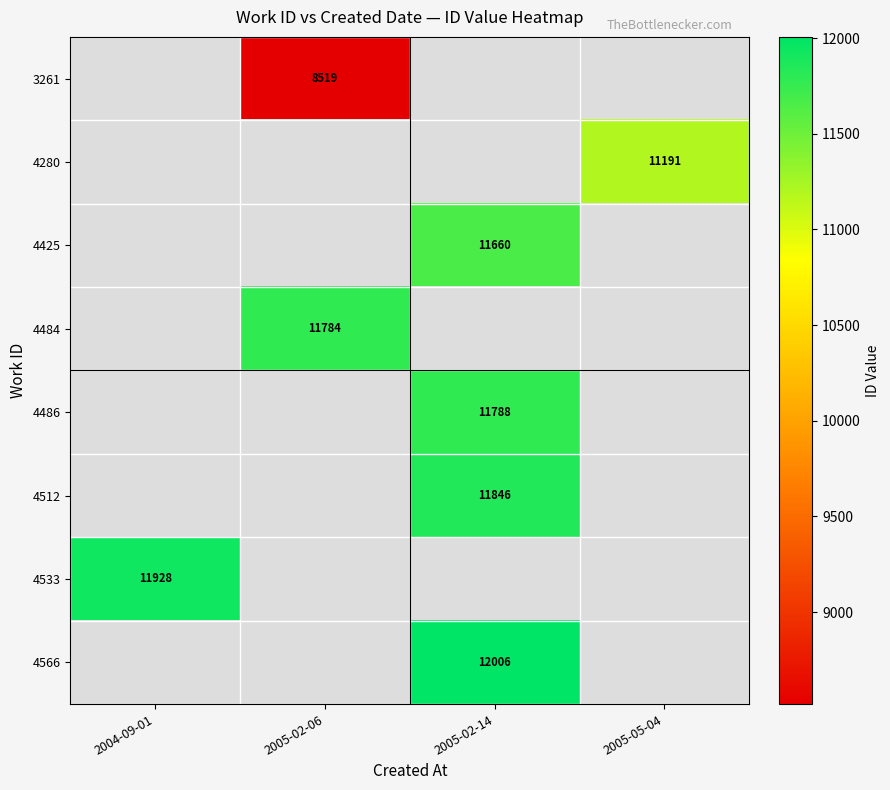

True or false: 4486 has a value of 11788 at 2005-02-14.

True